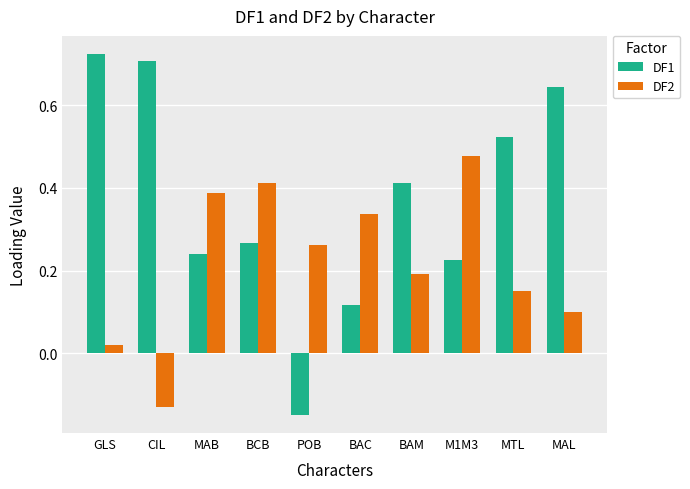

The value of DF1 at GLS is 0.7. True or false?

True